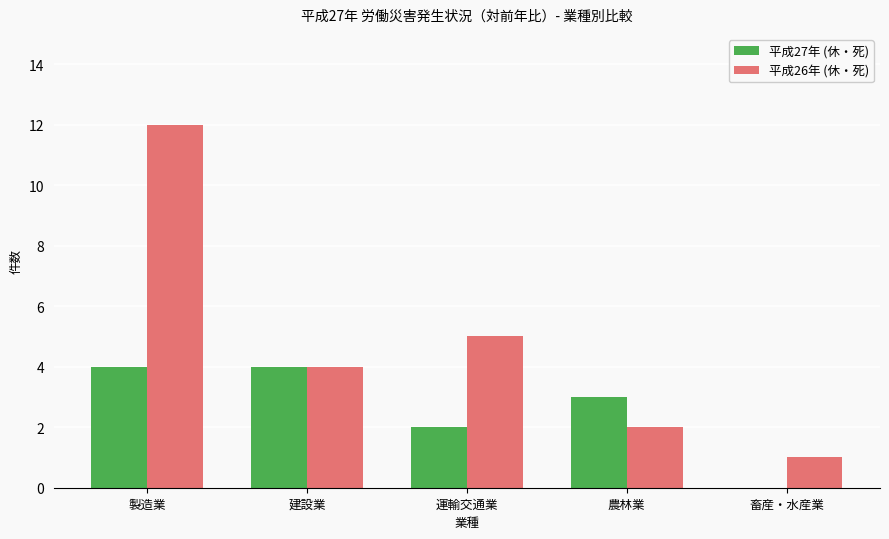

What is the total value across all series at 畜産・水産業?

1